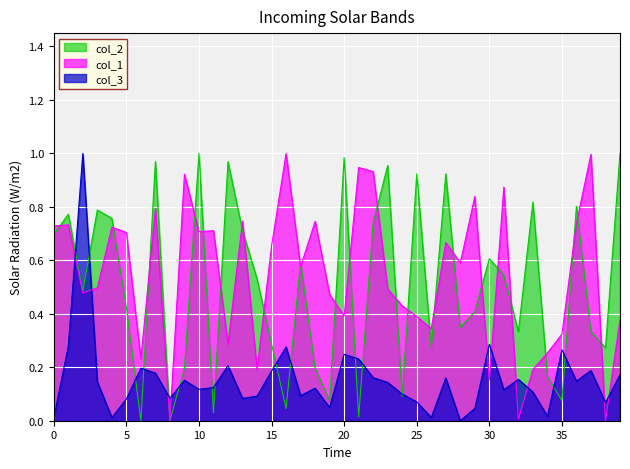

What is the label of the 26th point from the right?

14